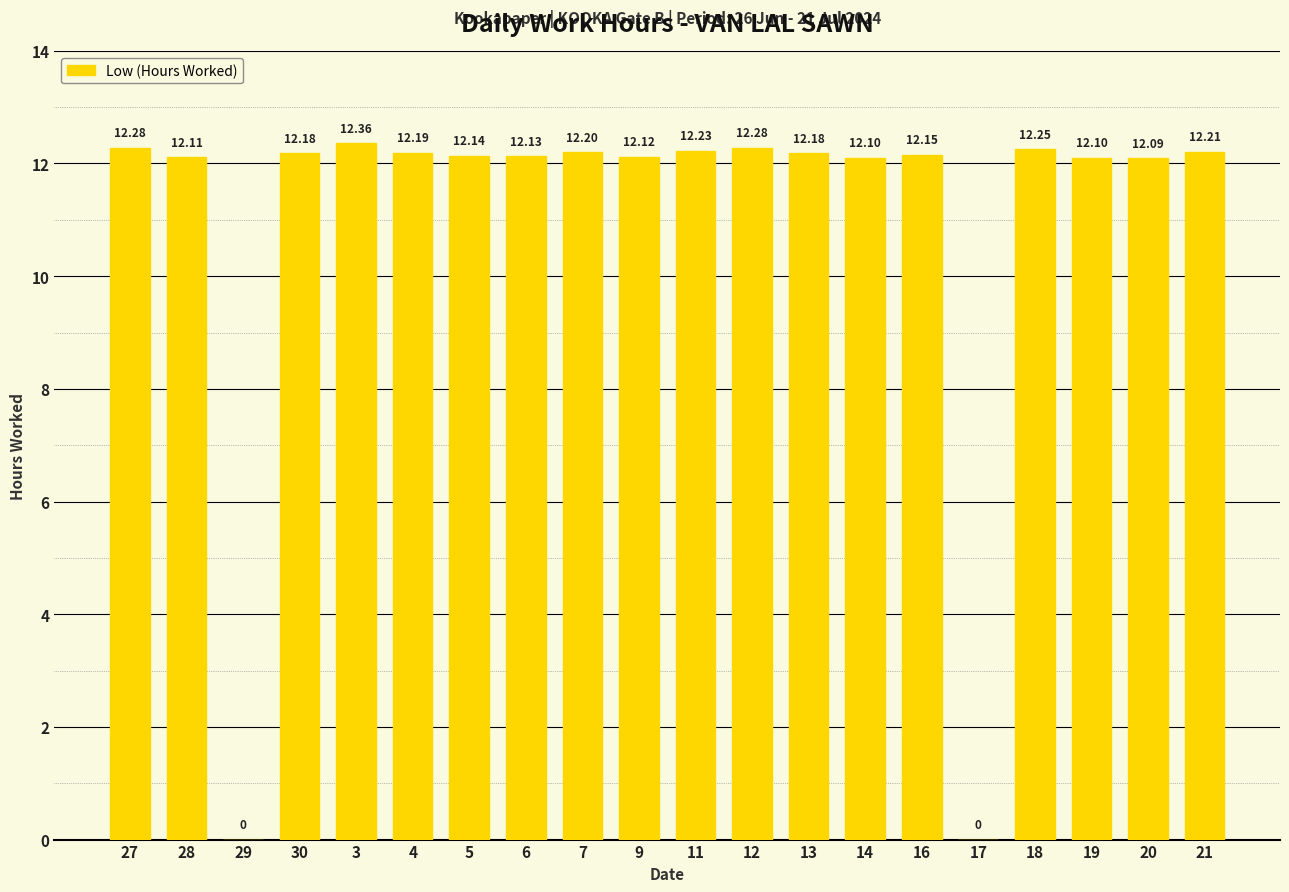

Count the number of categories in the chart.

20